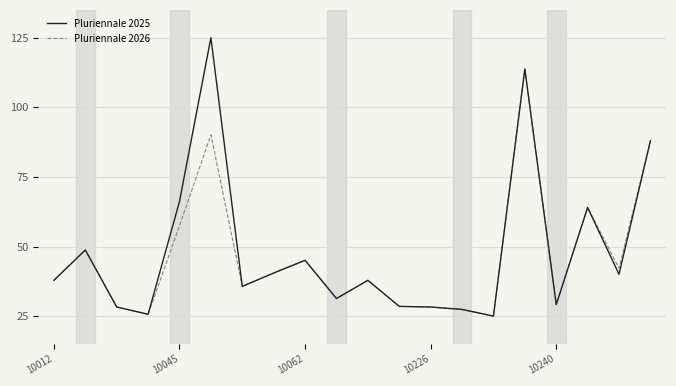

How many series are shown in this chart?

2